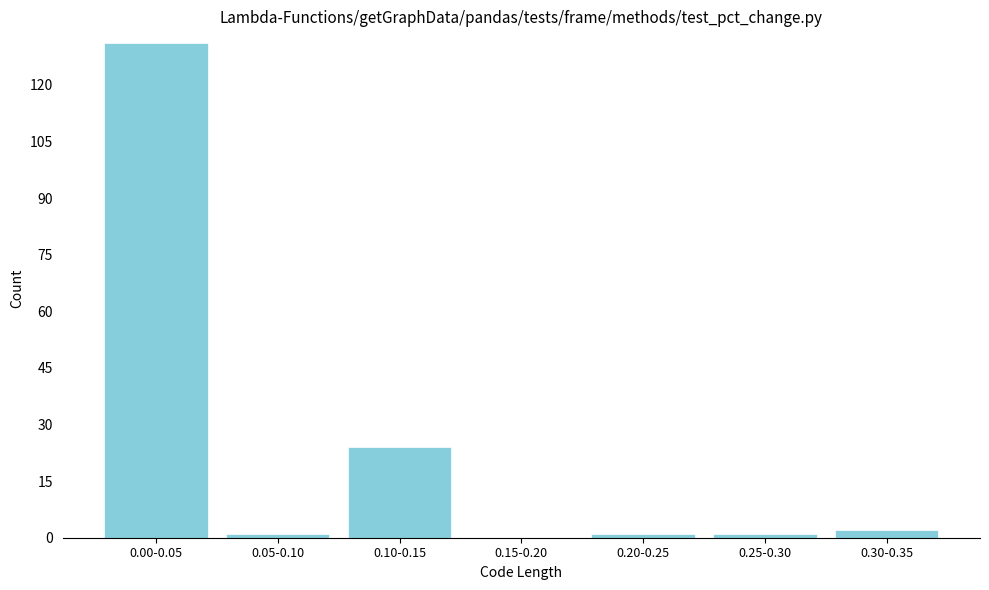

Reading right to left, list all the values displayed in this chart.

0.30-0.35=2	0.25-0.30=1	0.20-0.25=1	0.15-0.20=0	0.10-0.15=24	0.05-0.10=1	0.00-0.05=131